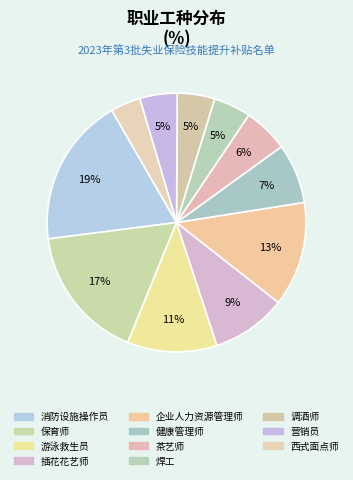

How many segments does this pie chart have?

11